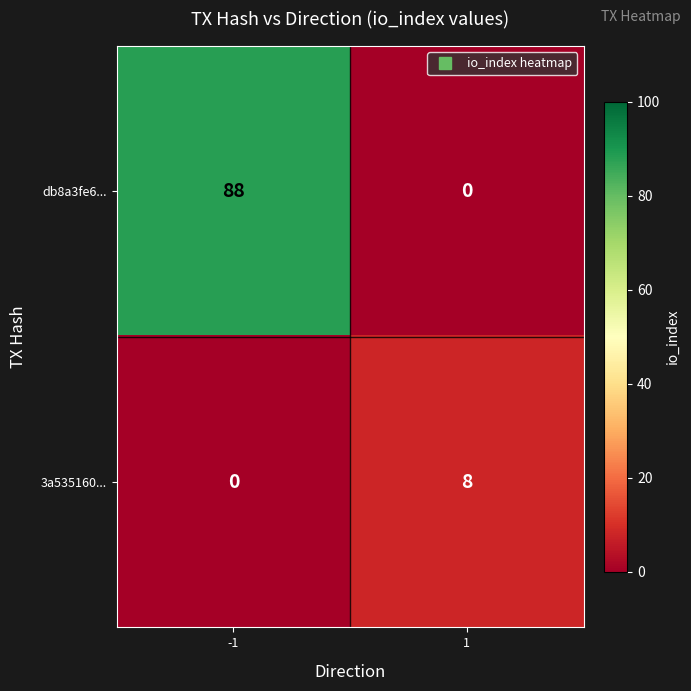

Which series changed the most between -1 and 1?

db8a3fe6...